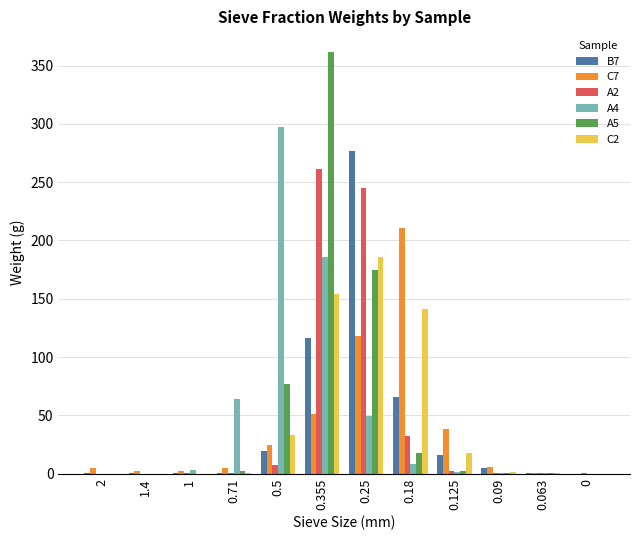

What are all the series names shown in the legend?

B7, C7, A2, A4, A5, C2